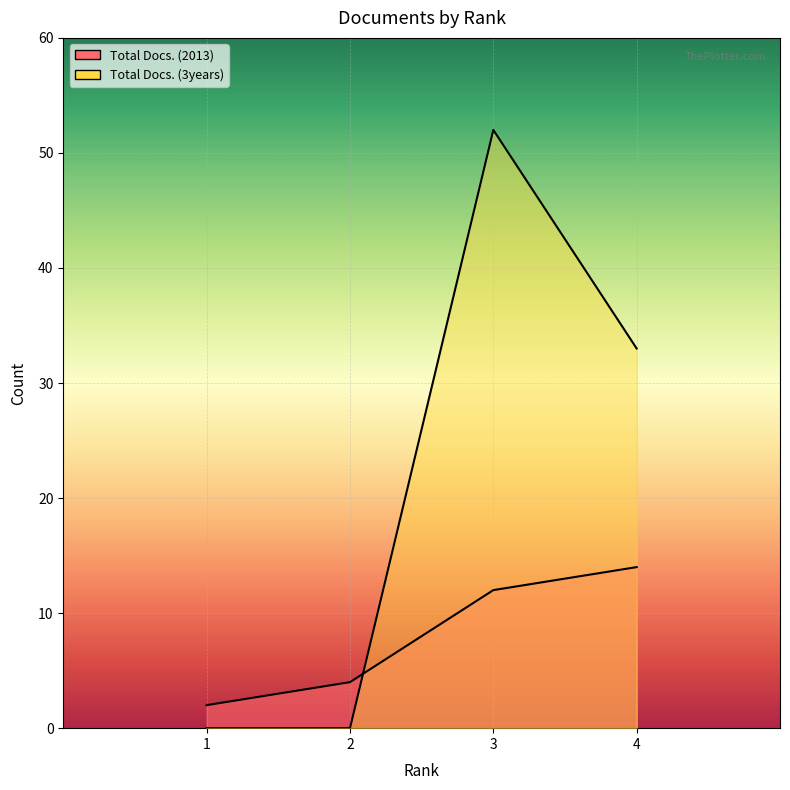

Between 2 and 4, which series saw the biggest shift?

Total Docs. (3years)